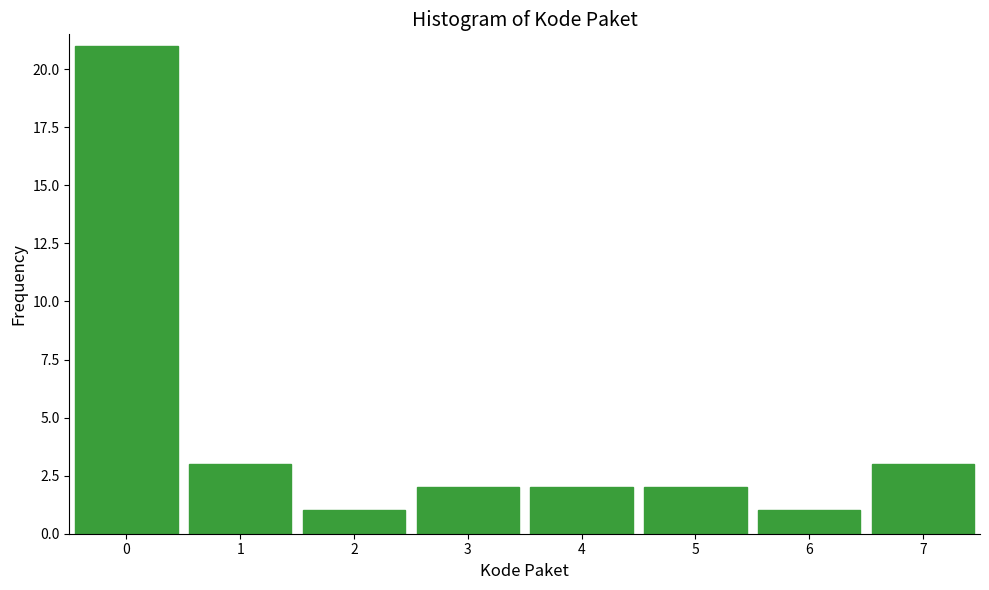

Reading left to right, what are all the values shown in this chart?

0=21	1=3	2=1	3=2	4=2	5=2	6=1	7=3